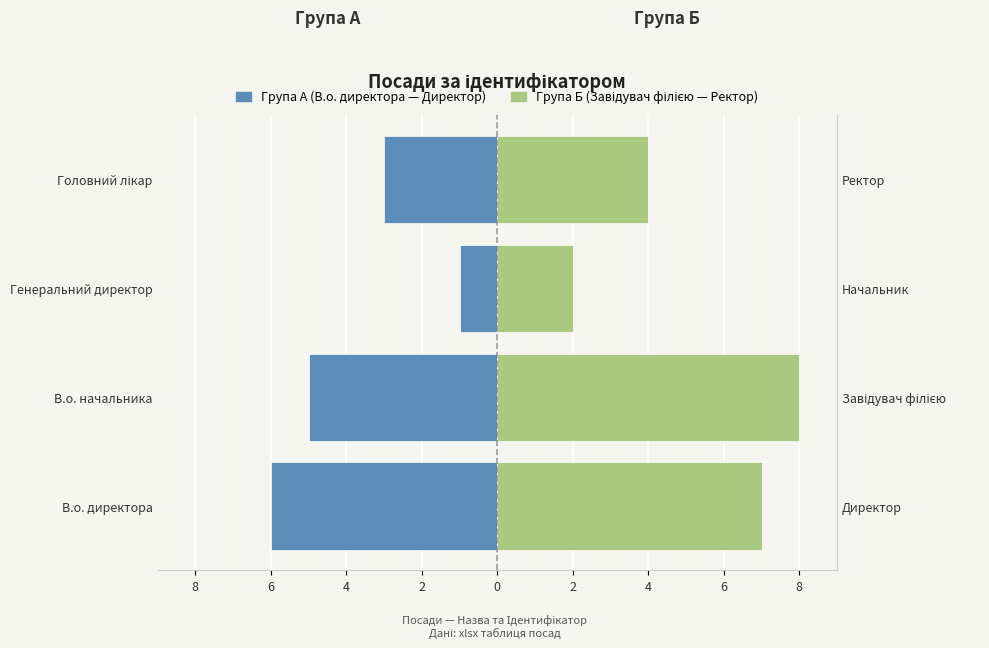

Count the Група А (В.о. директора — Директор) values in the range -5 to -1.

3